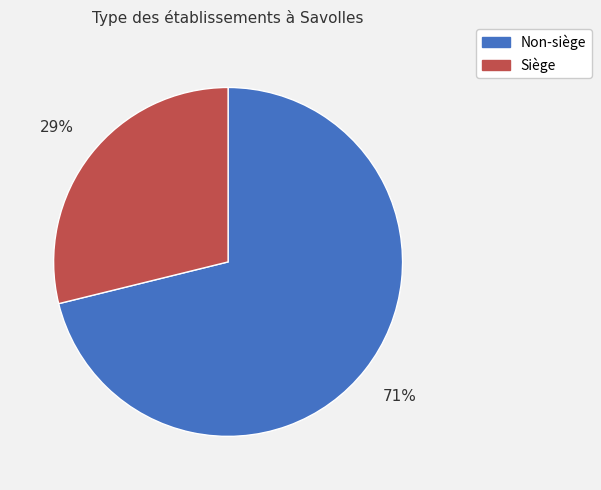

To the nearest percent, what is the difference between the largest and smallest slice percentages?

42%